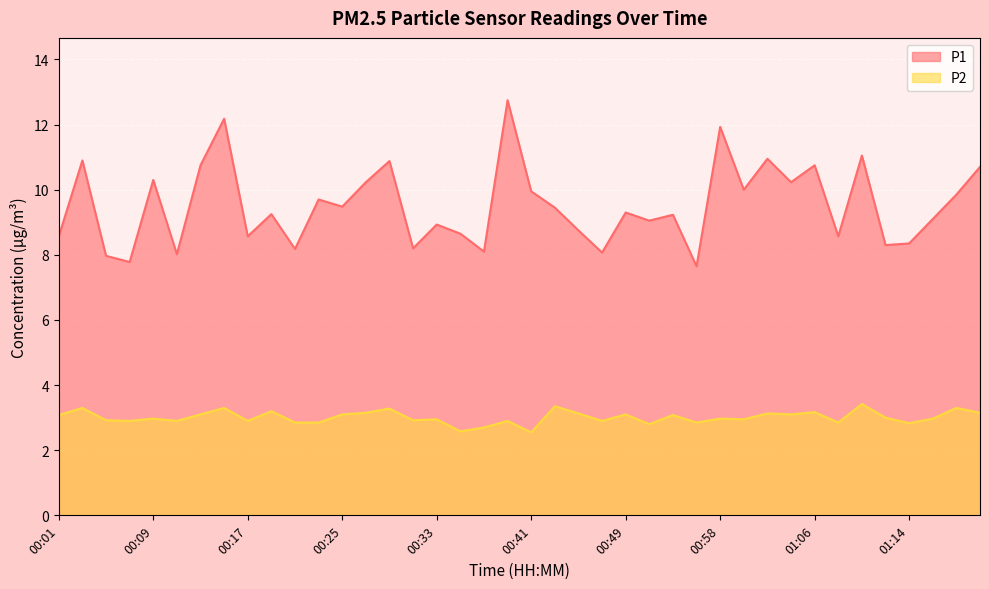

Rank the series by their average value, from highest to lowest.

P1, P2